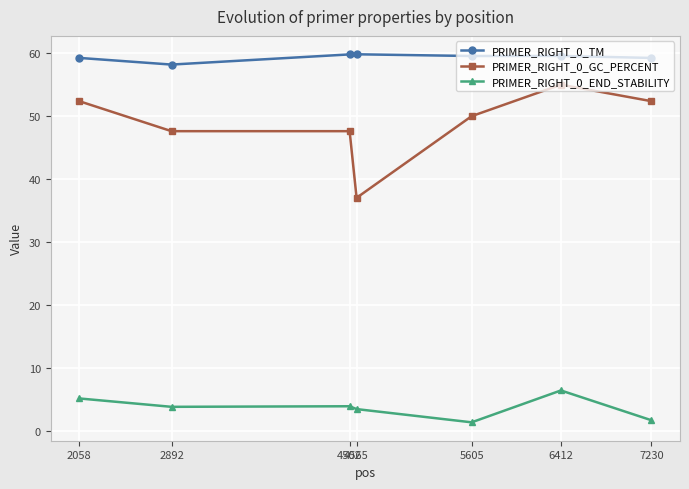

List the series in order of their overall mean, highest first.

PRIMER_RIGHT_0_TM, PRIMER_RIGHT_0_GC_PERCENT, PRIMER_RIGHT_0_END_STABILITY